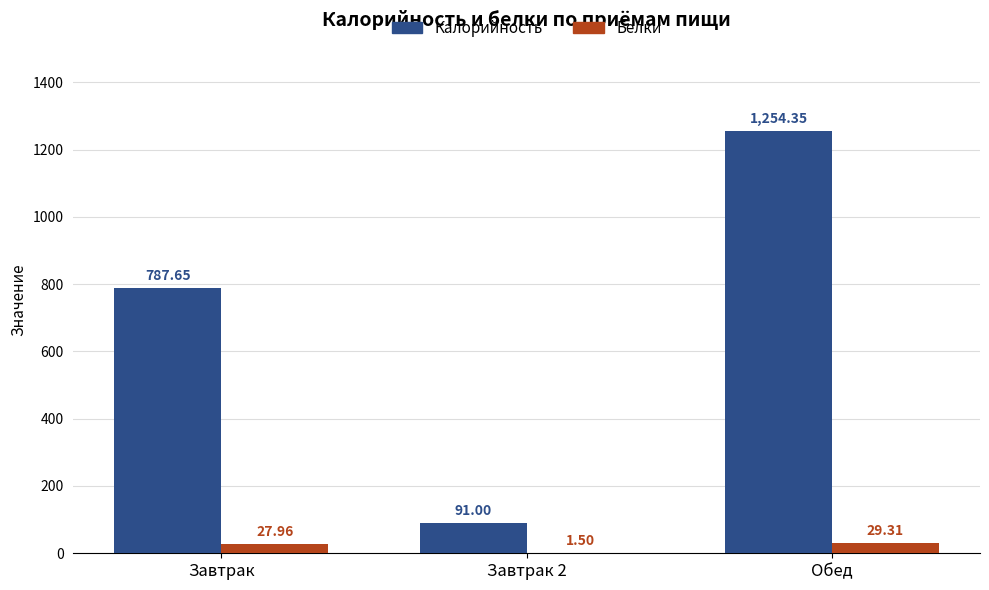

At which label is Калорийность closest to 672?

Завтрак